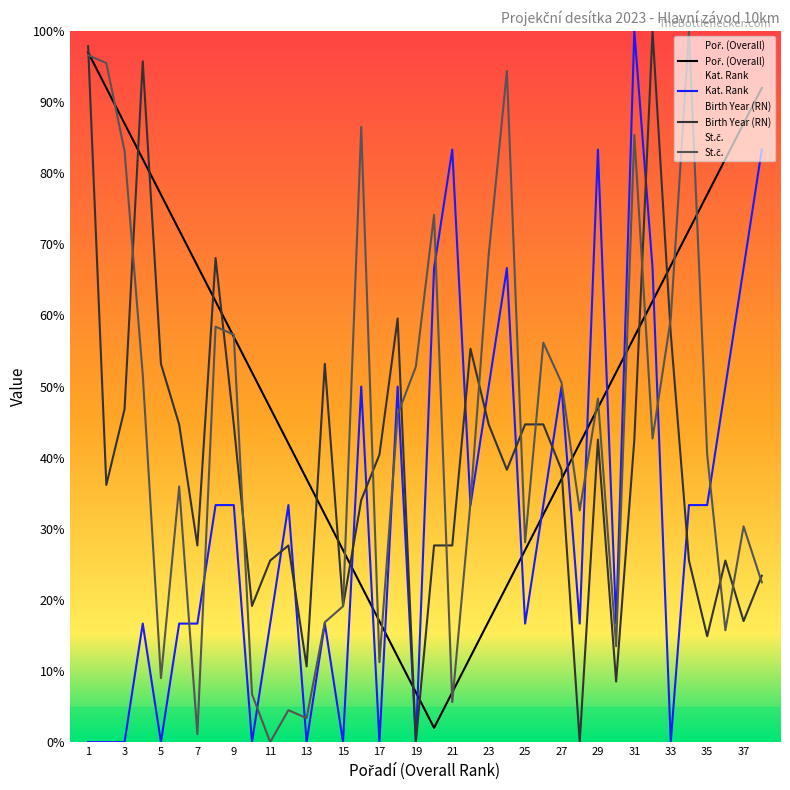

Is it true that Kat. Rank equals 9.0 at 7?

False